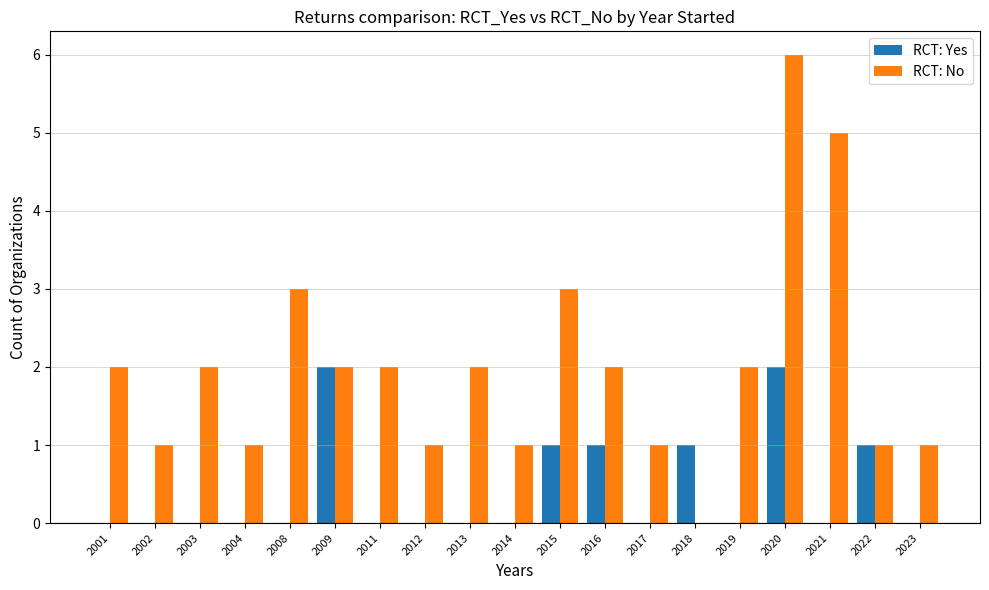

Is the value of RCT: No at 2014 greater than the value of RCT: Yes at 2020?

No